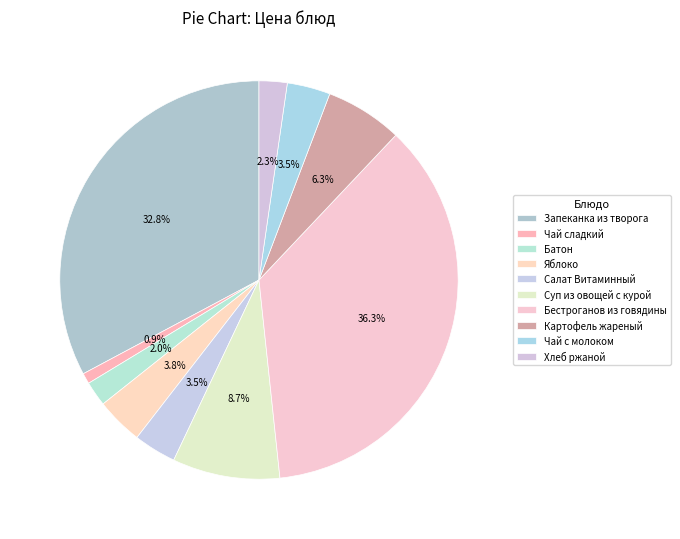

Is the sum of Запеканка из творога and Салат Витаминный greater than half?

No